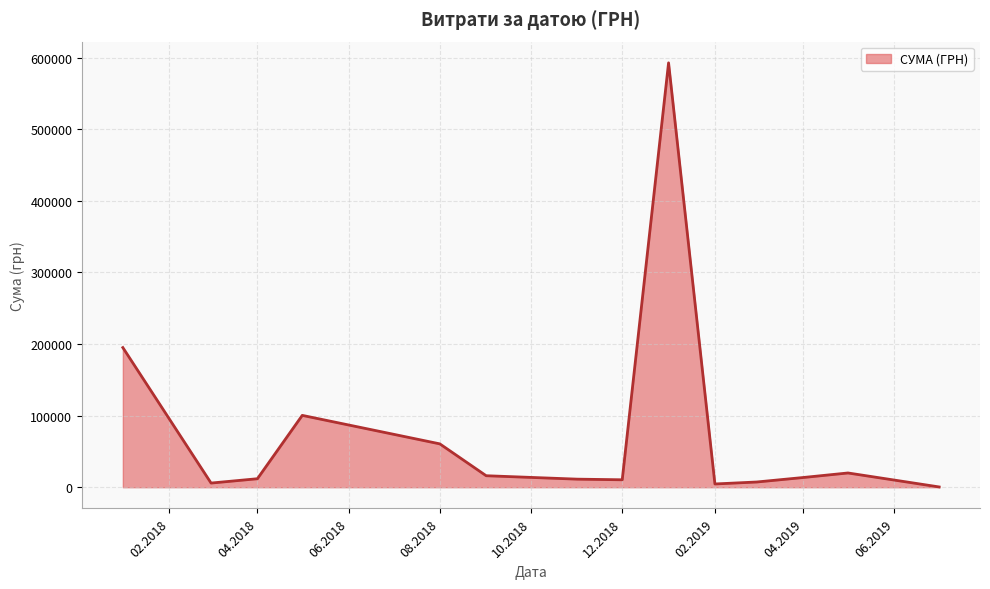

What is the maximum value shown in the chart?

592556.2